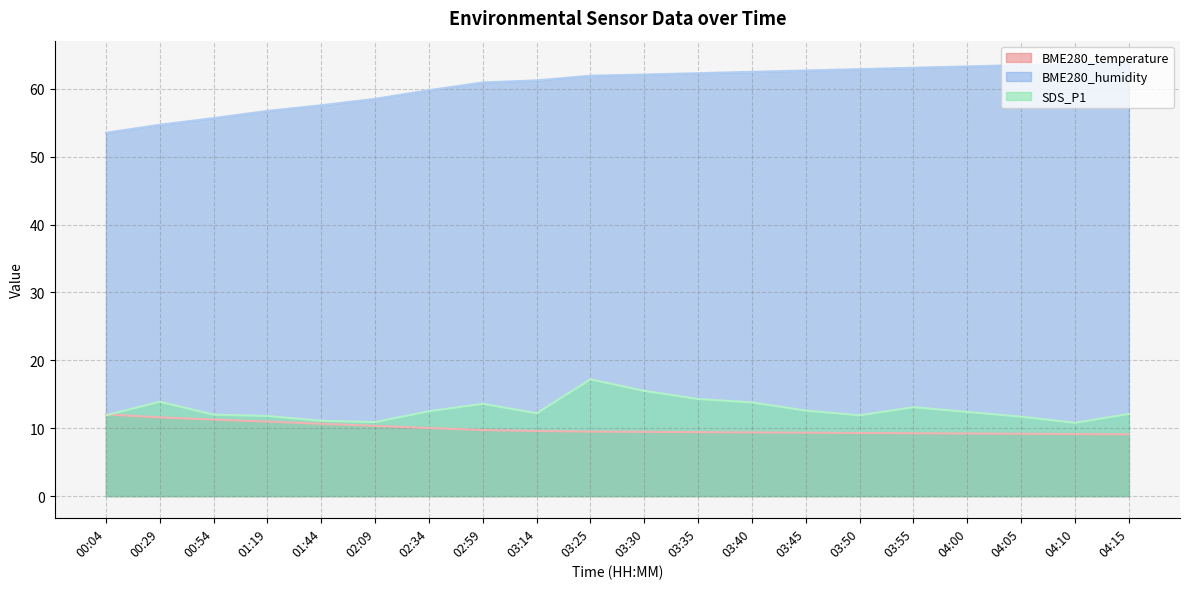

True or false: SDS_P1 and BME280_humidity intersect in this chart.

False